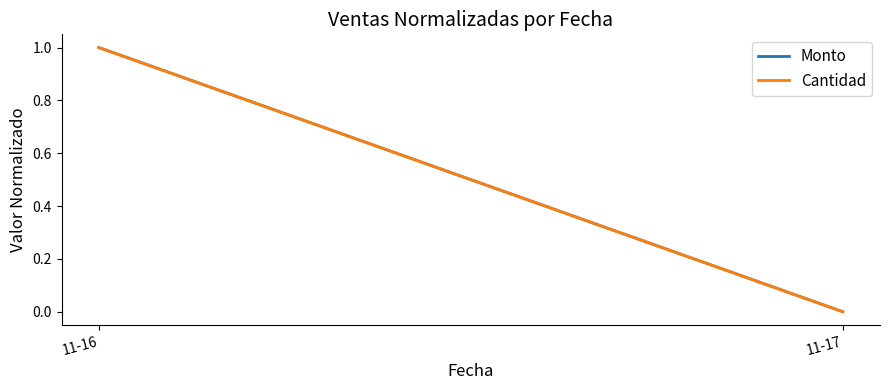

What is the difference between the maximum and minimum values in the Cantidad series?

1